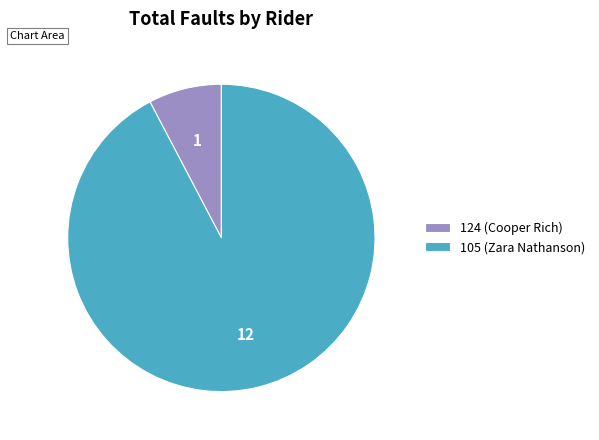

Which category accounts for the majority?

105 (Zara Nathanson)